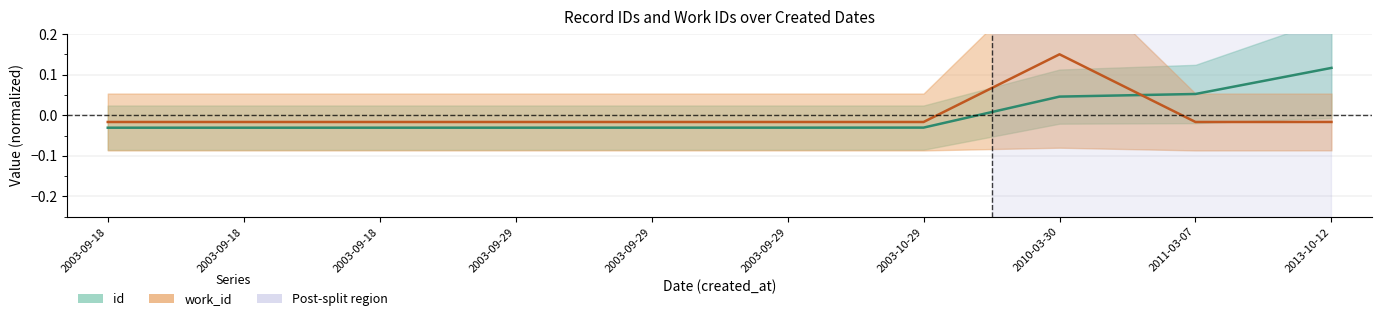

Reading right to left, extract all data points from this chart.

id: 0.1	0.1	0.0	-0.0	-0.0	-0.0	-0.0	-0.0	-0.0	-0.0
work_id: -0.0	-0.0	0.1	-0.0	-0.0	-0.0	-0.0	-0.0	-0.0	-0.0